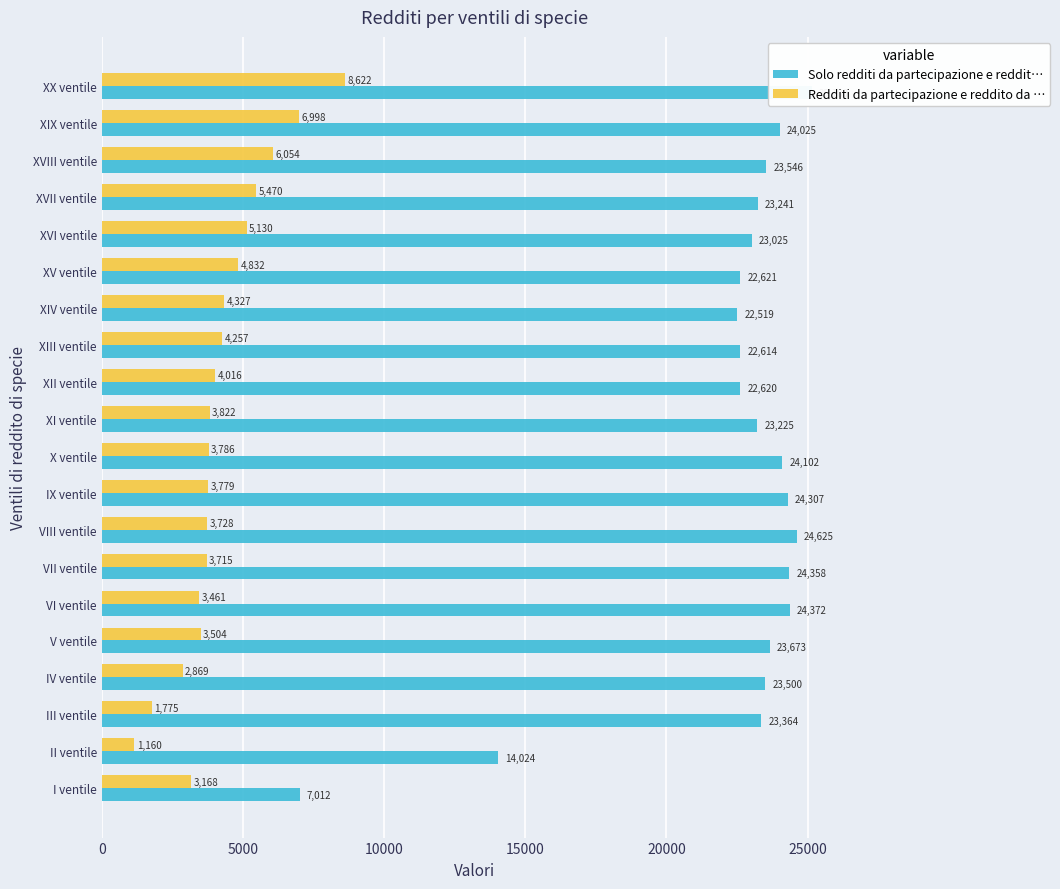

At how many categories does at least one series exceed 1910?

20